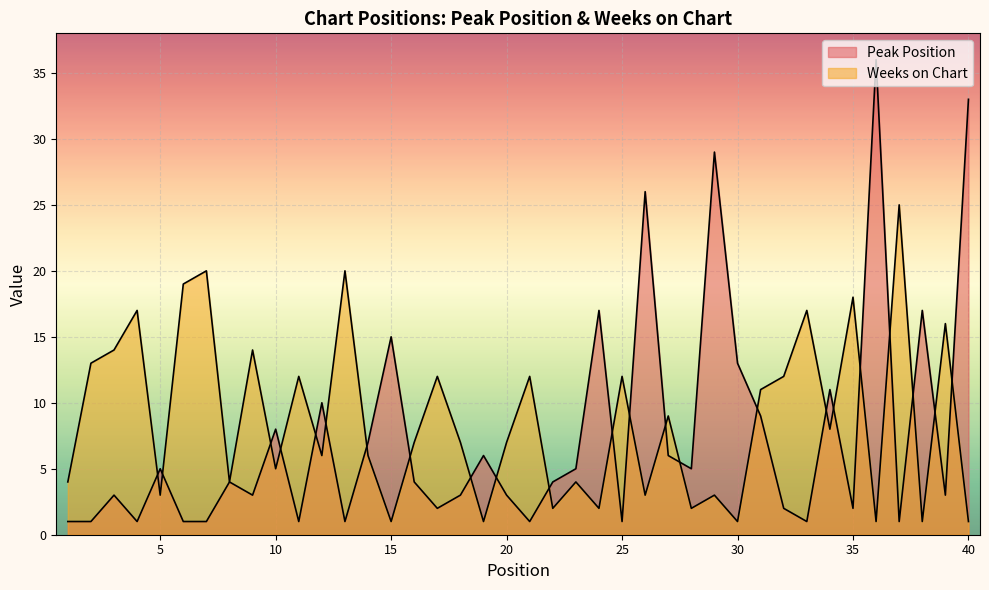

Which has a higher value, 14 or 31?

31